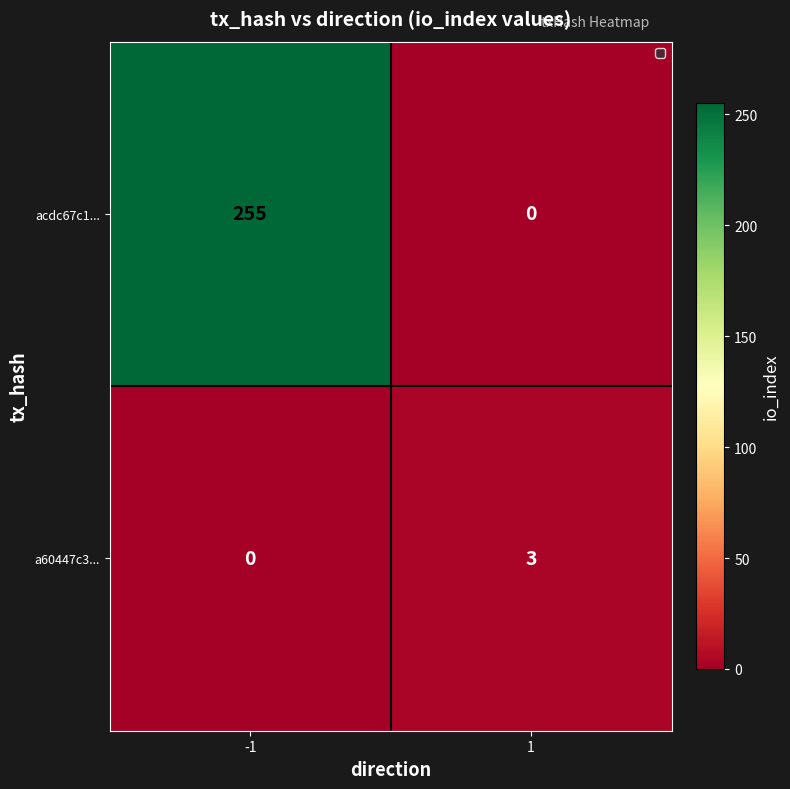

Reading left to right, list all the values displayed in this chart.

acdc67c1...: 255	0
a60447c3...: 0	3